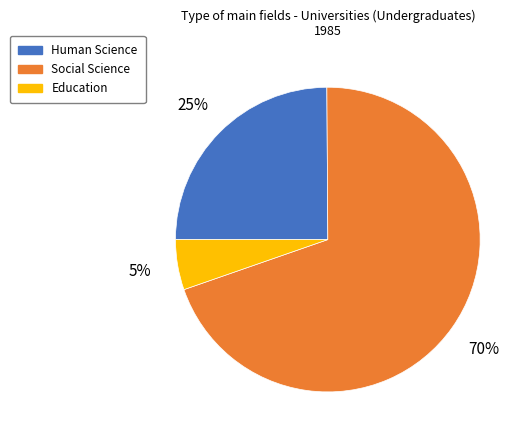

Approximately how many times larger is the value at Human Science compared to Social Science?

0.4